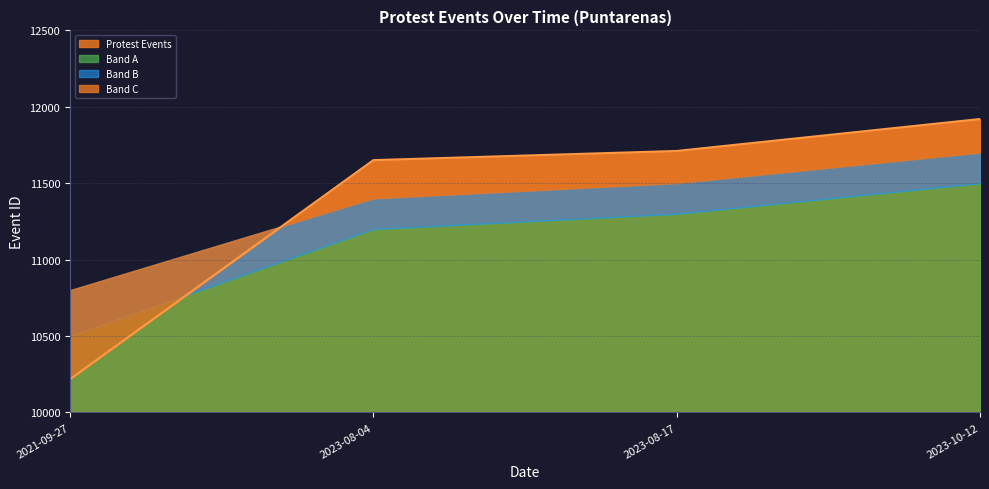

Which label corresponds to the smallest value in the chart?

2021-09-27